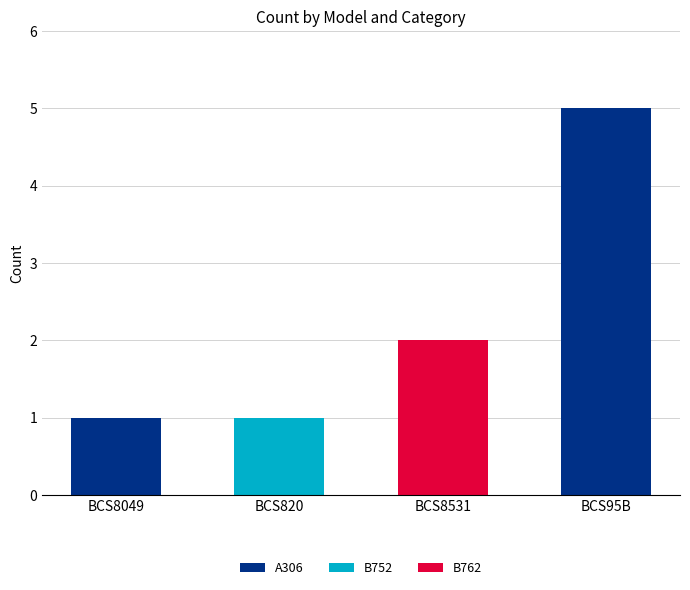

Are the bars grouped side by side (vs. stacked)?

No